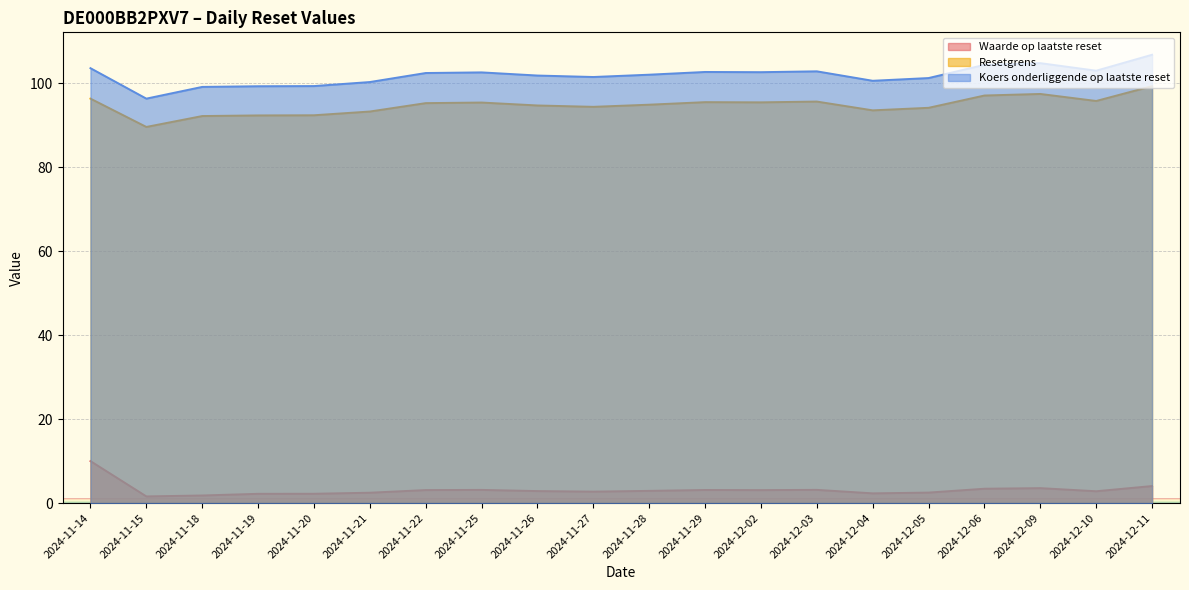

At which category is the sum across all series the highest?

2024-12-11